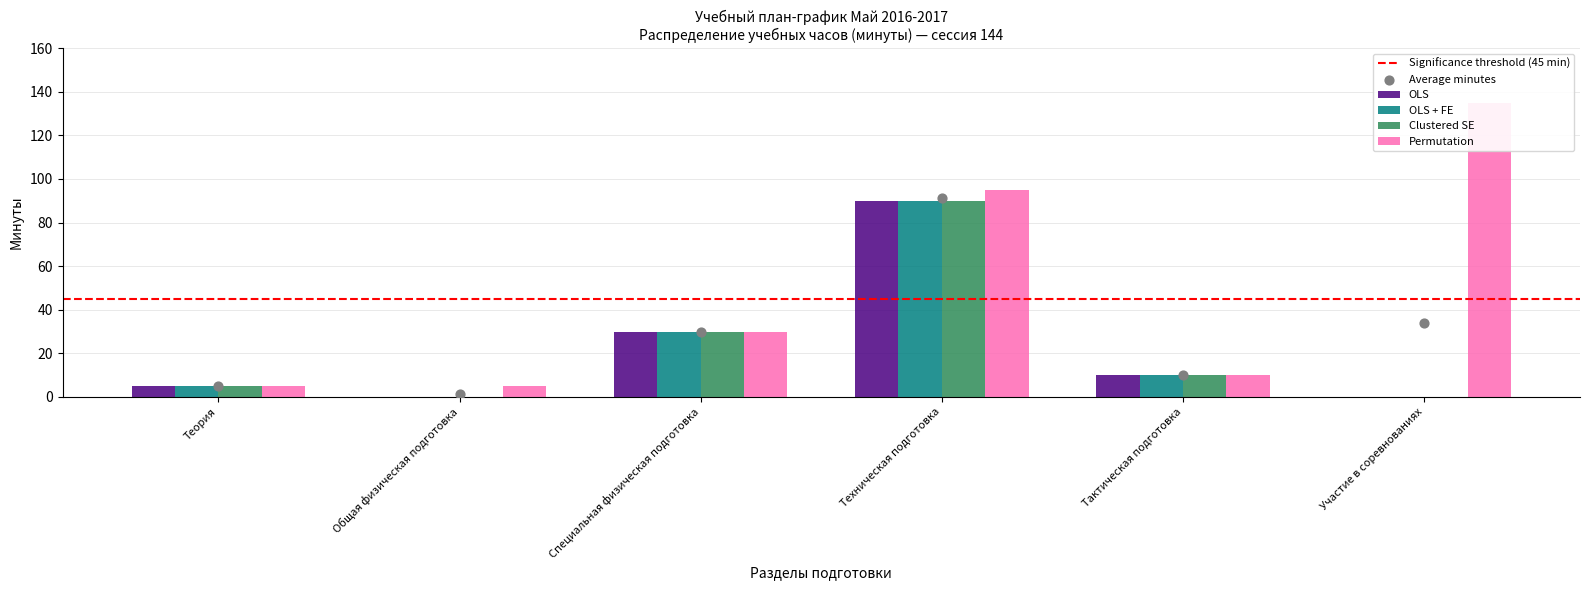

At how many categories does at least one series exceed 88?

2